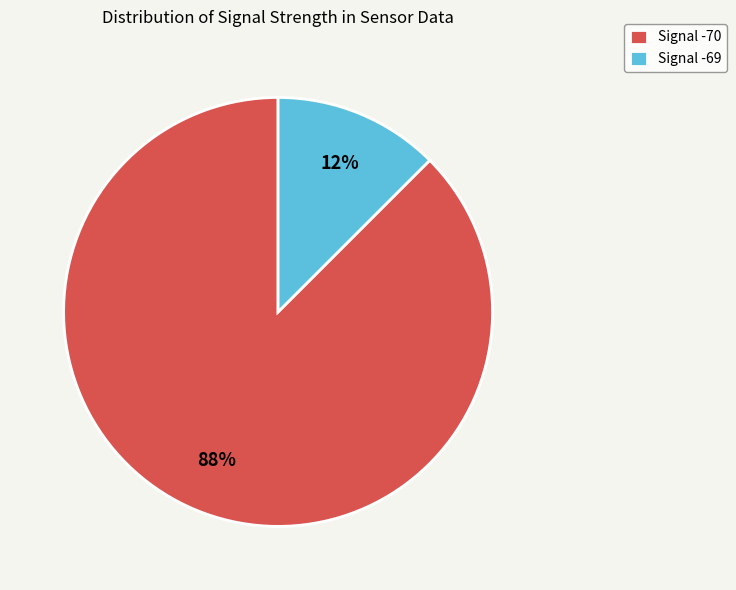

Is it true that Signal -69 is 6% of the pie?

False